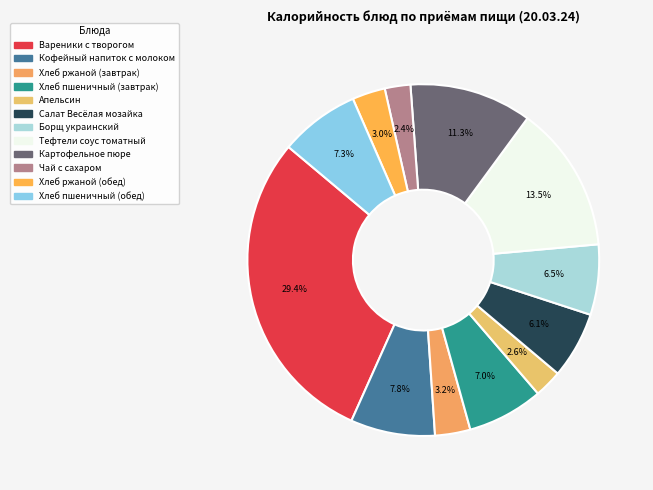

What percentage do Апельсин and Хлеб пшеничный (завтрак) together represent?

9.5%